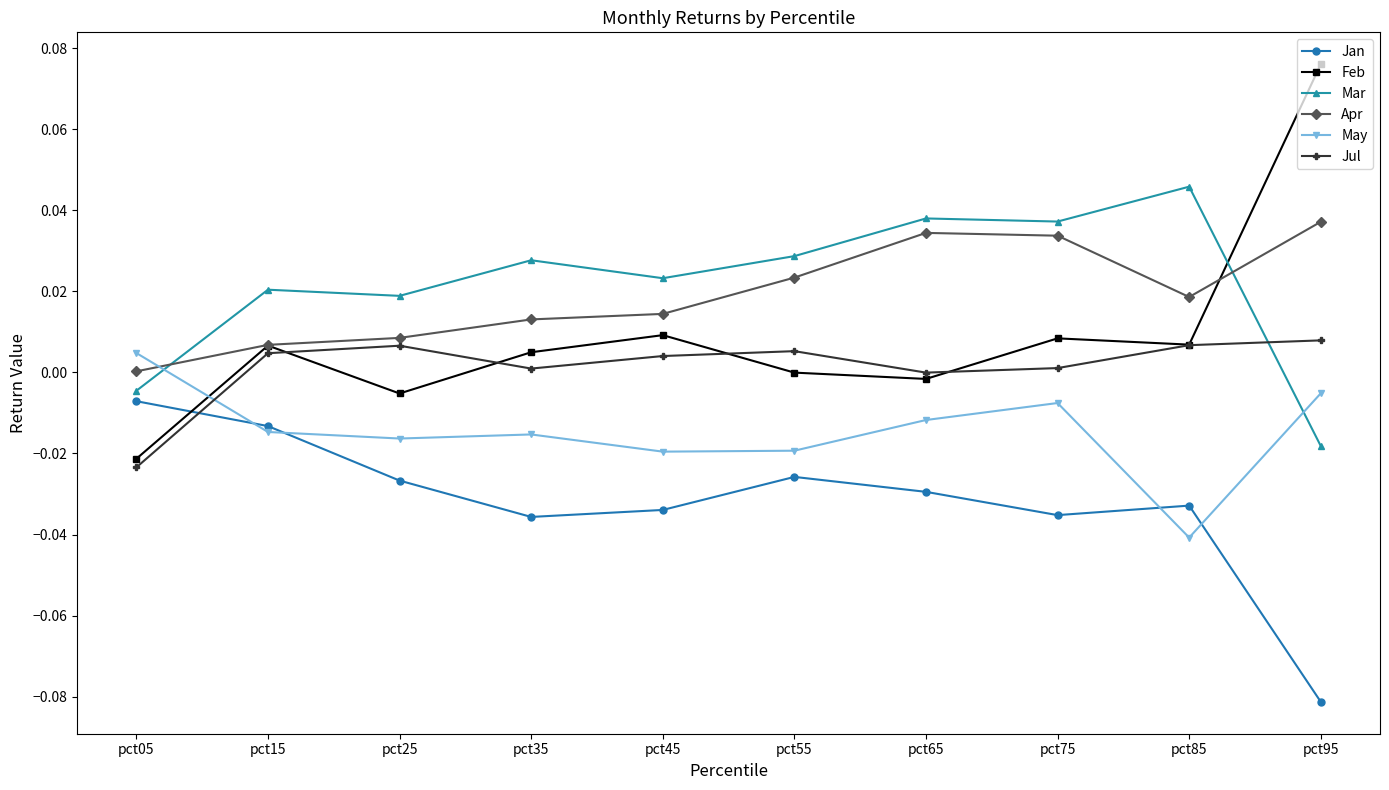

Is it true that Mar equals 0.0 at pct25?

True